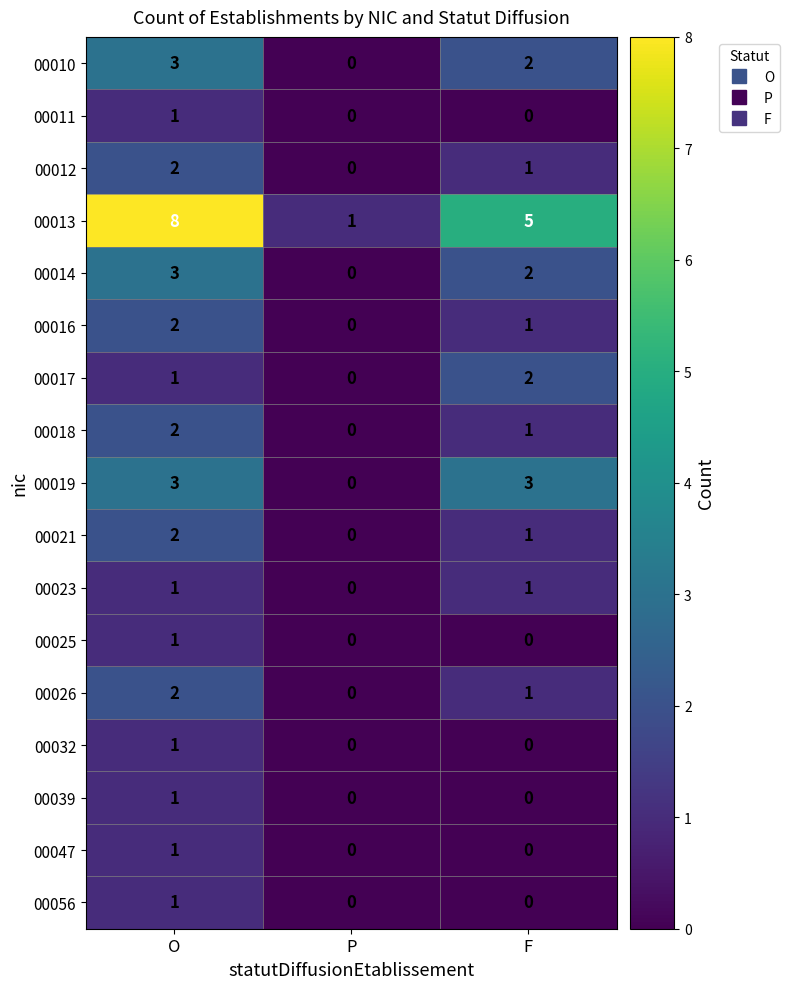

At how many categories does at least one series exceed 0?

3